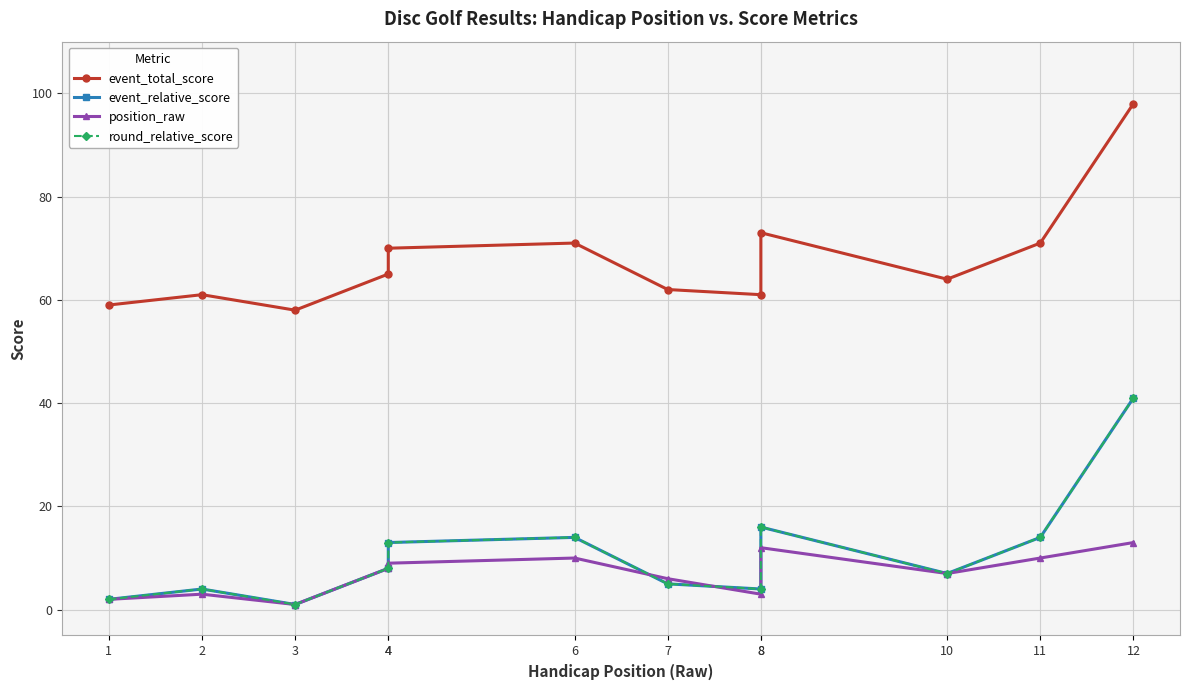

True or false: event_relative_score has a value of 7 at 8.

False